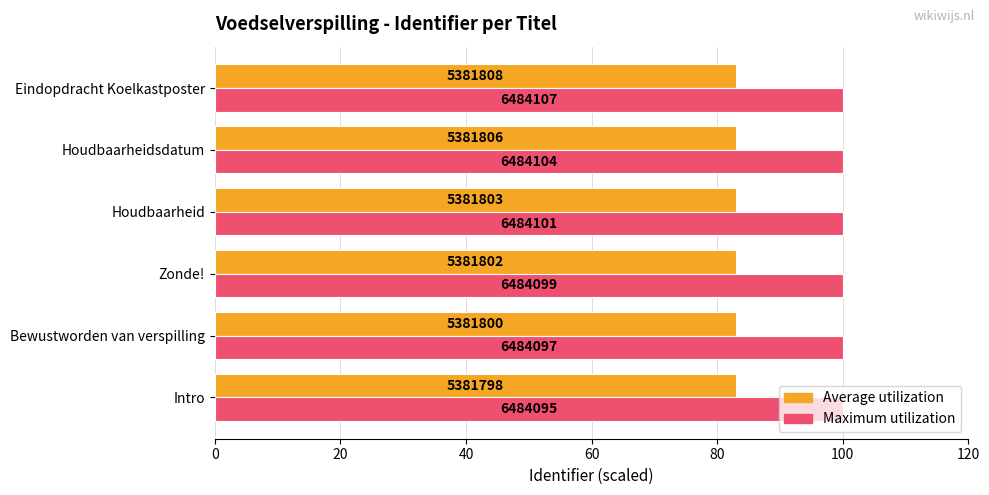

What are all the series names shown in the legend?

Average utilization, Maximum utilization